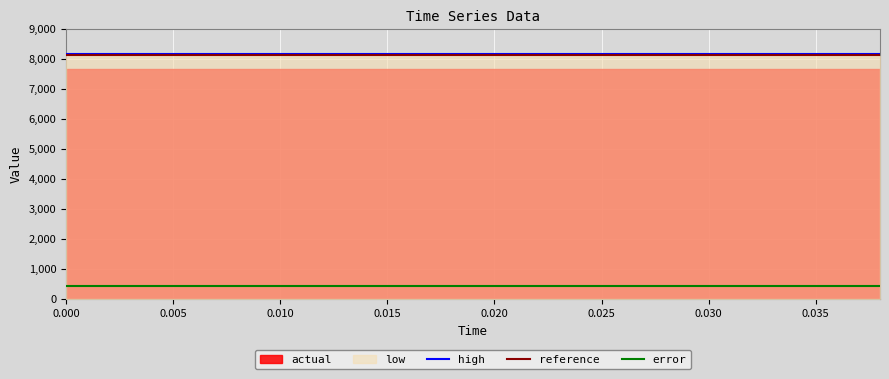

How many interior local peaks does the error series have?

1